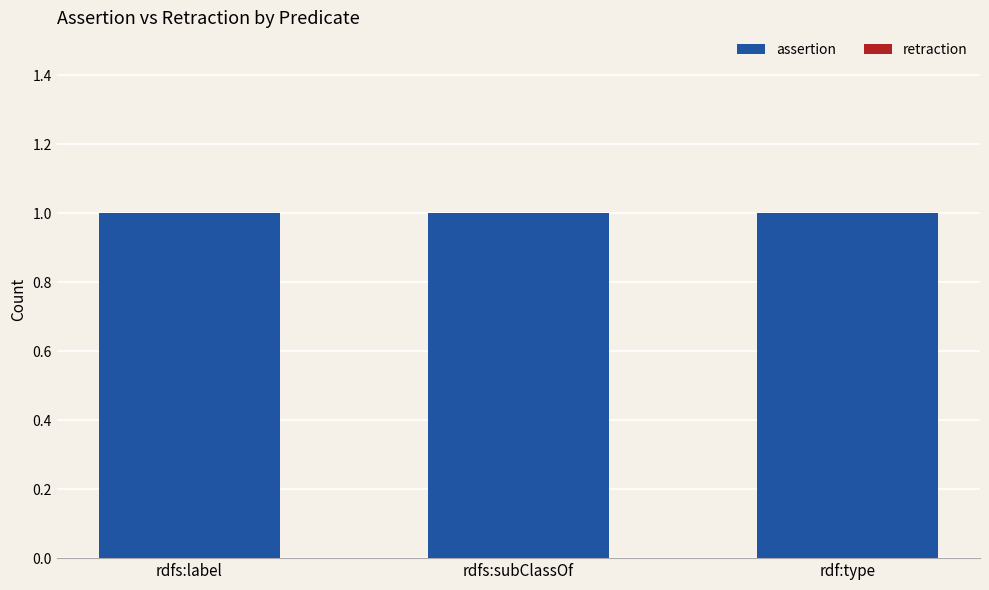

Reading right to left, transcribe all the data shown in this chart.

assertion: 1	1	1
retraction: 0	0	0